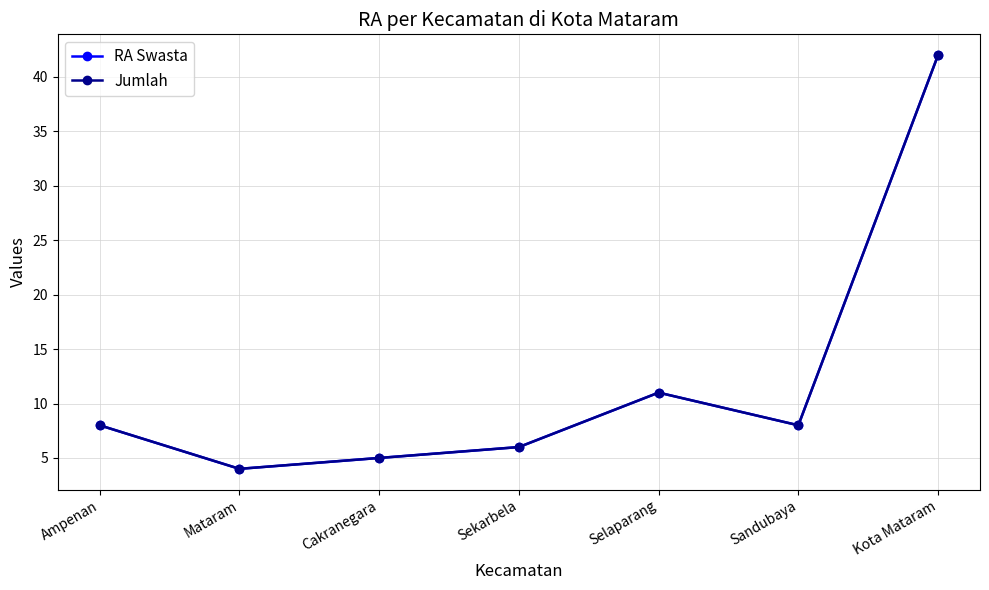

Is this an area chart (filled region under the line)?

No